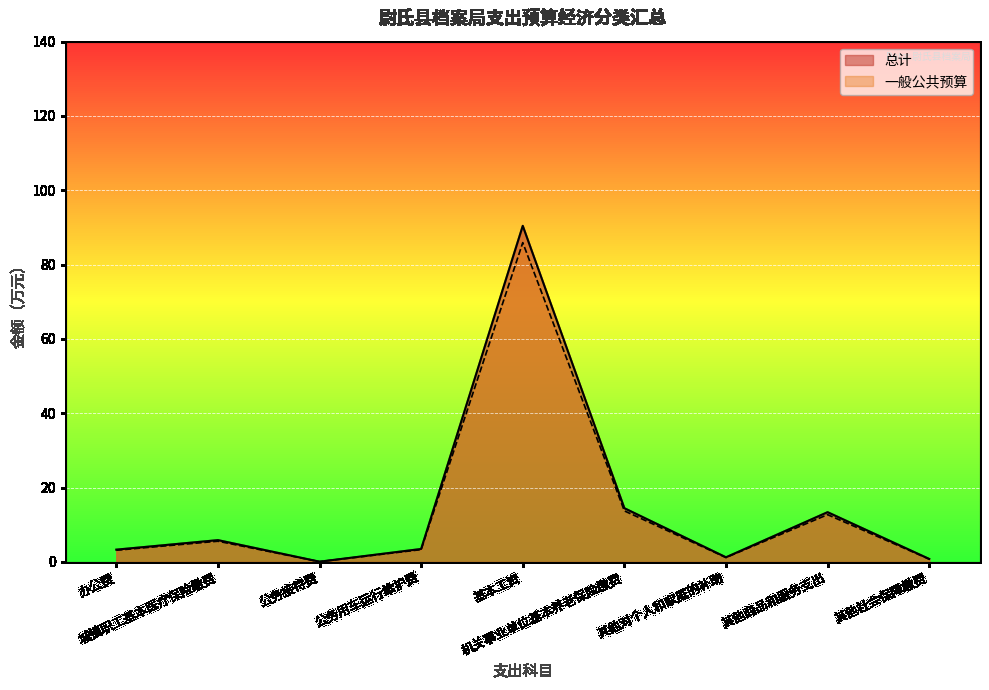

Is it true that 一般公共预算 equals 1.1 at 公务用车运行维护费?

False